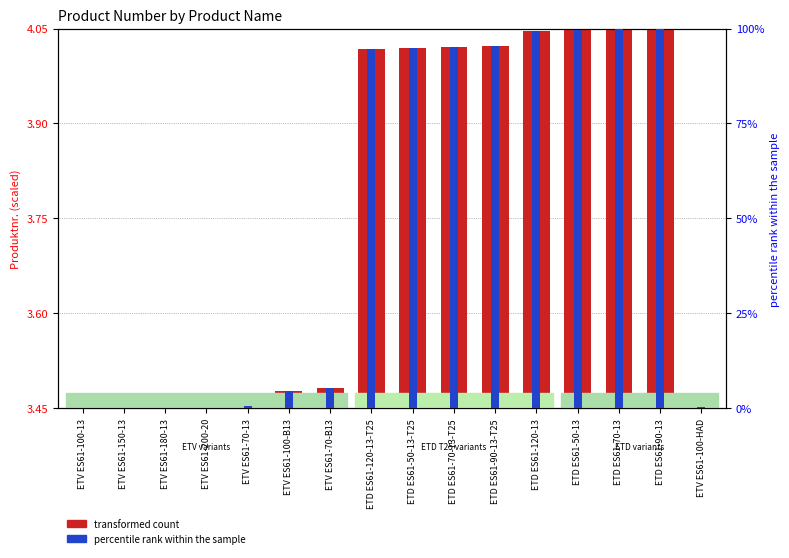

How many distinct data groups are displayed?

2